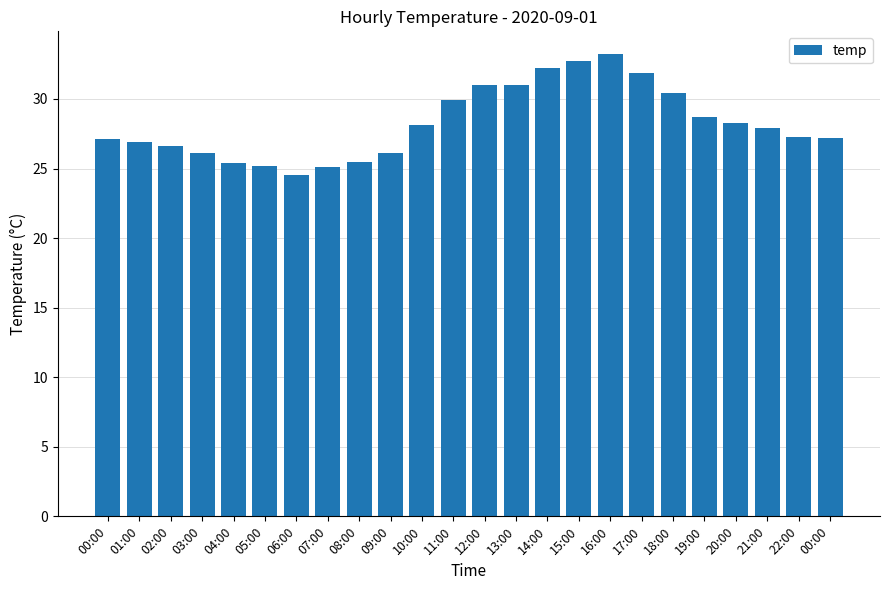

The chart shows a value of 24.5 at 06:00. True or false?

True